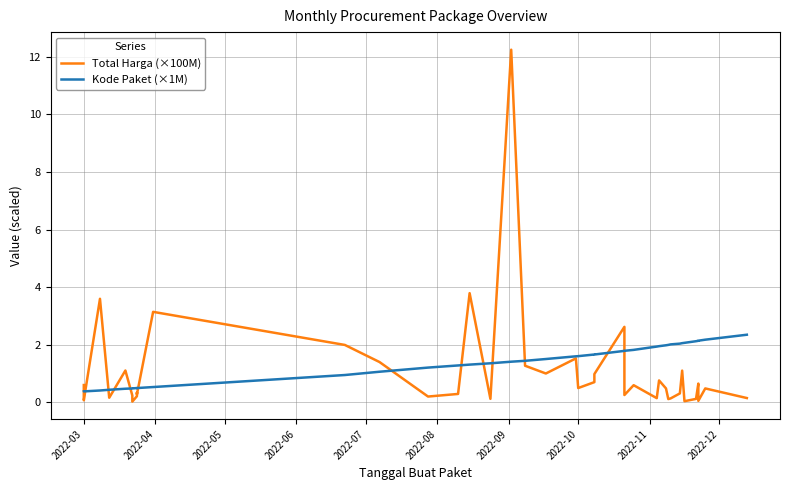

List the series in order of their overall mean, lowest first.

Total Harga (×100M), Kode Paket (×1M)